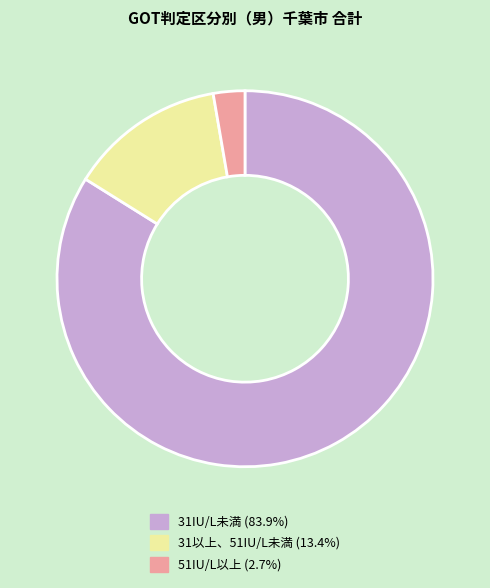

Does 31IU/L未満 represent more than half of the total?

Yes